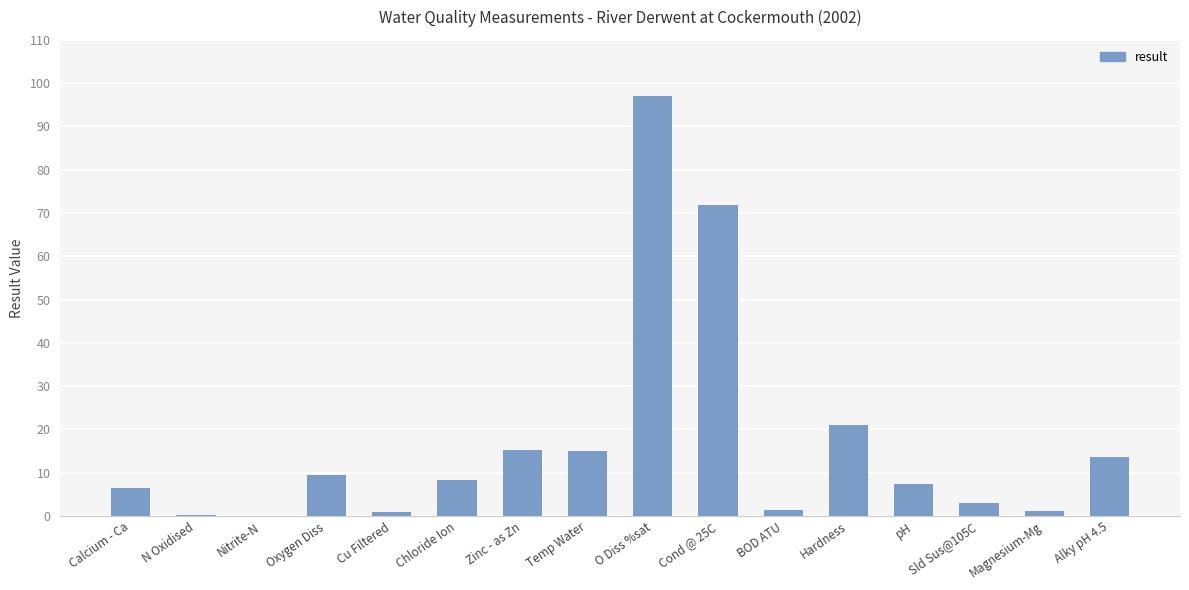

Is it true that the value at Temp Water is 8.4?

False